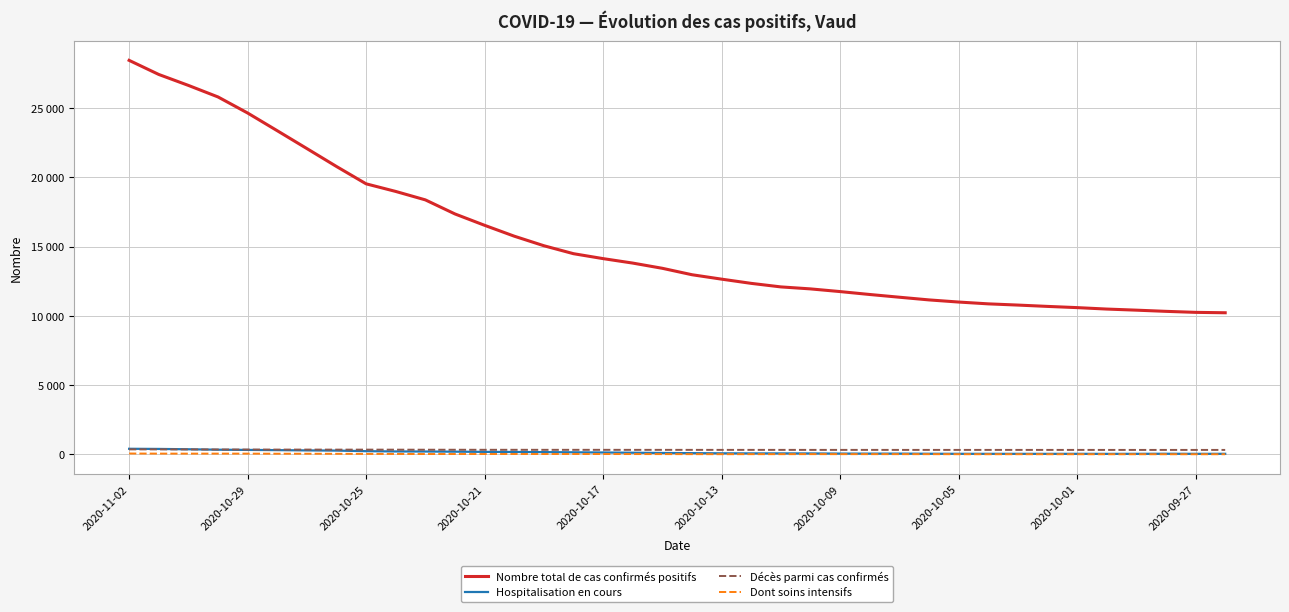

Does the chart display data point markers on the line(s)?

No